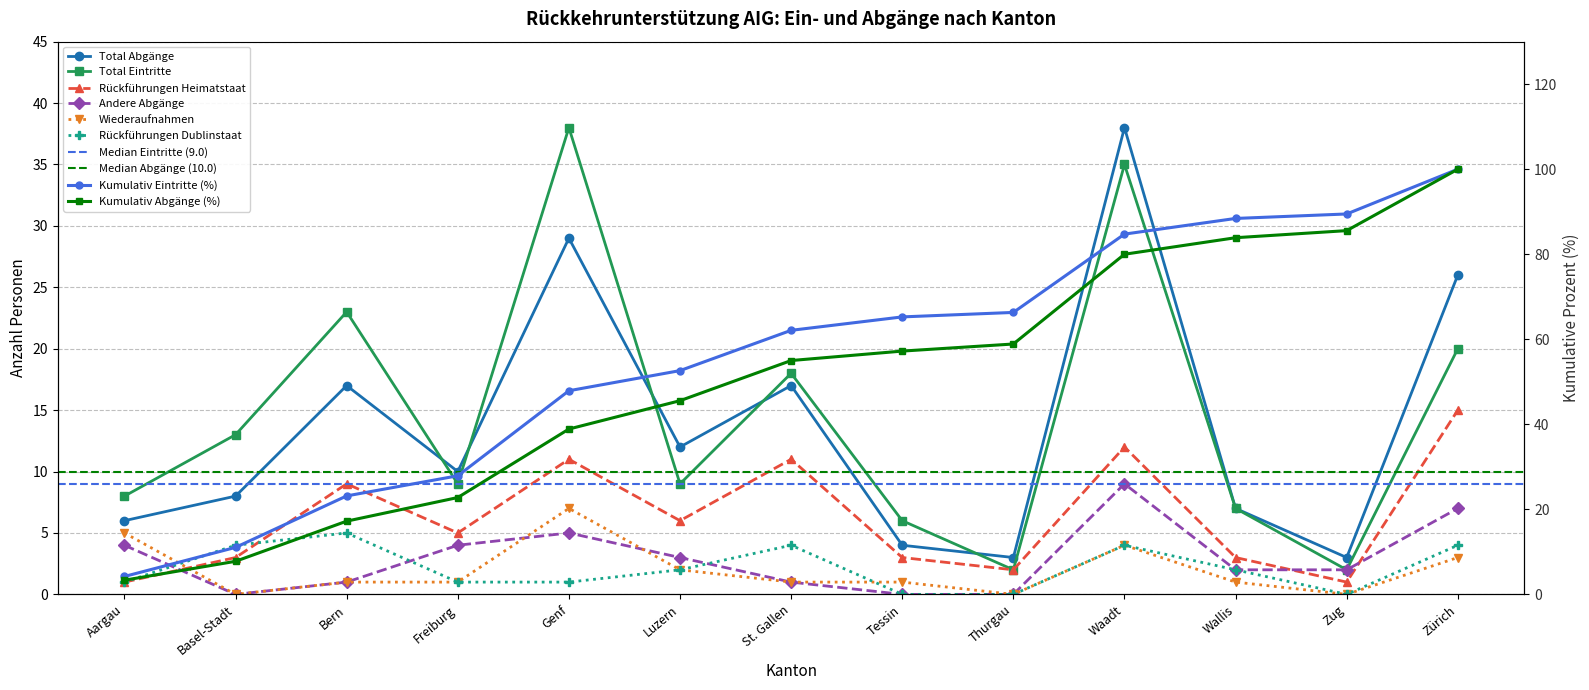

What is the difference between the maximum and minimum values in the Andere Abgänge series?

9